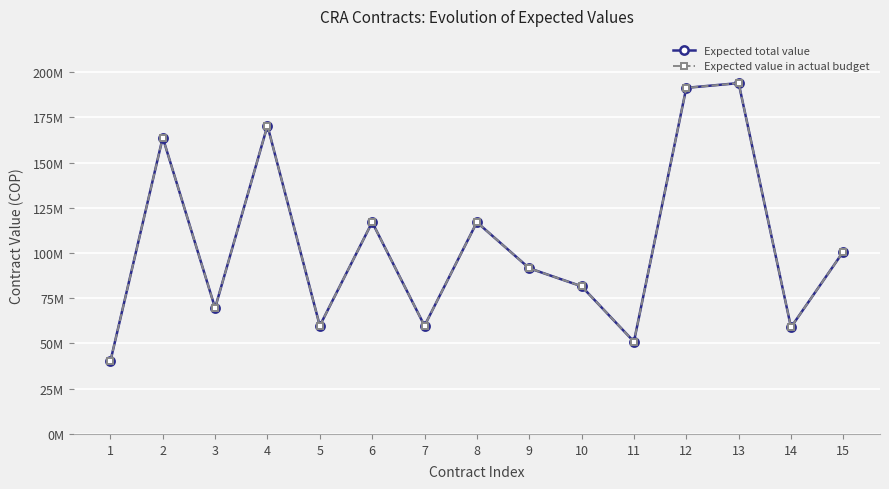

Is this an area chart (filled region under the line)?

No